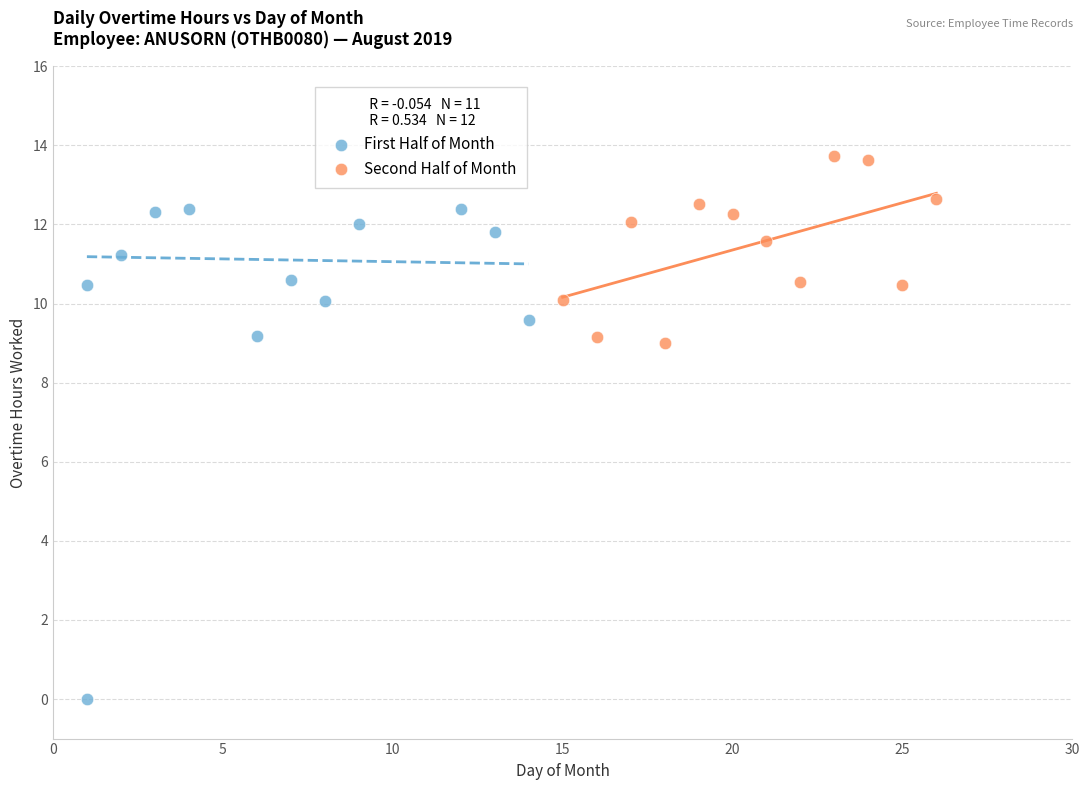

What are all the series names shown in the legend?

First Half of Month, Second Half of Month